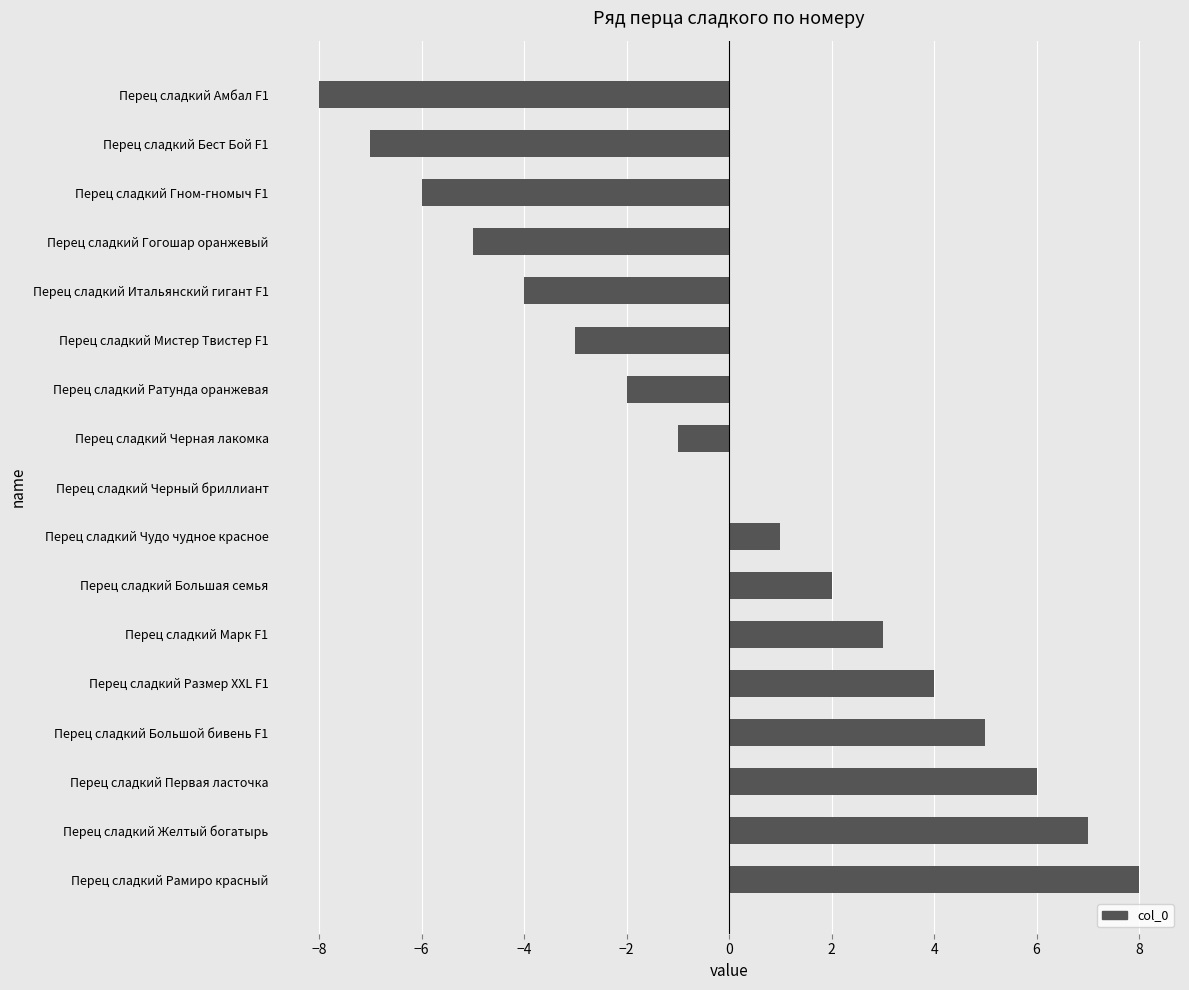

Reading top to bottom, transcribe all the data shown in this chart.

Перец сладкий Амбал F1=-8	Перец сладкий Бест Бой F1=-7	Перец сладкий Гном-гномыч F1=-6	Перец сладкий Гогошар оранжевый=-5	Перец сладкий Итальянский гигант F1=-4	Перец сладкий Мистер Твистер F1=-3	Перец сладкий Ратунда оранжевая=-2	Перец сладкий Черная лакомка=-1	Перец сладкий Черный бриллиант=0	Перец сладкий Чудо чудное красное=1	Перец сладкий Большая семья=2	Перец сладкий Марк F1=3	Перец сладкий Размер XXL F1=4	Перец сладкий Большой бивень F1=5	Перец сладкий Первая ласточка=6	Перец сладкий Желтый богатырь=7	Перец сладкий Рамиро красный=8